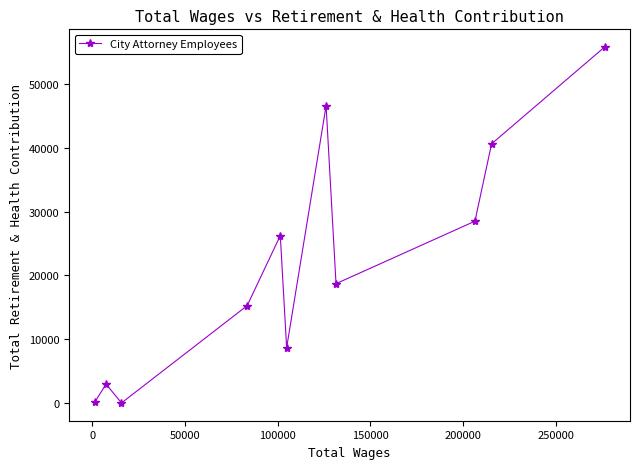

How many points are higher than both their immediate neighbors (excluding endpoints)?

3